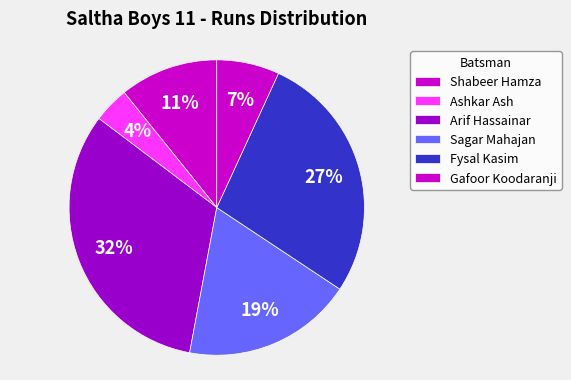

To the nearest percent, what portion does Shabeer Hamza represent?

11%